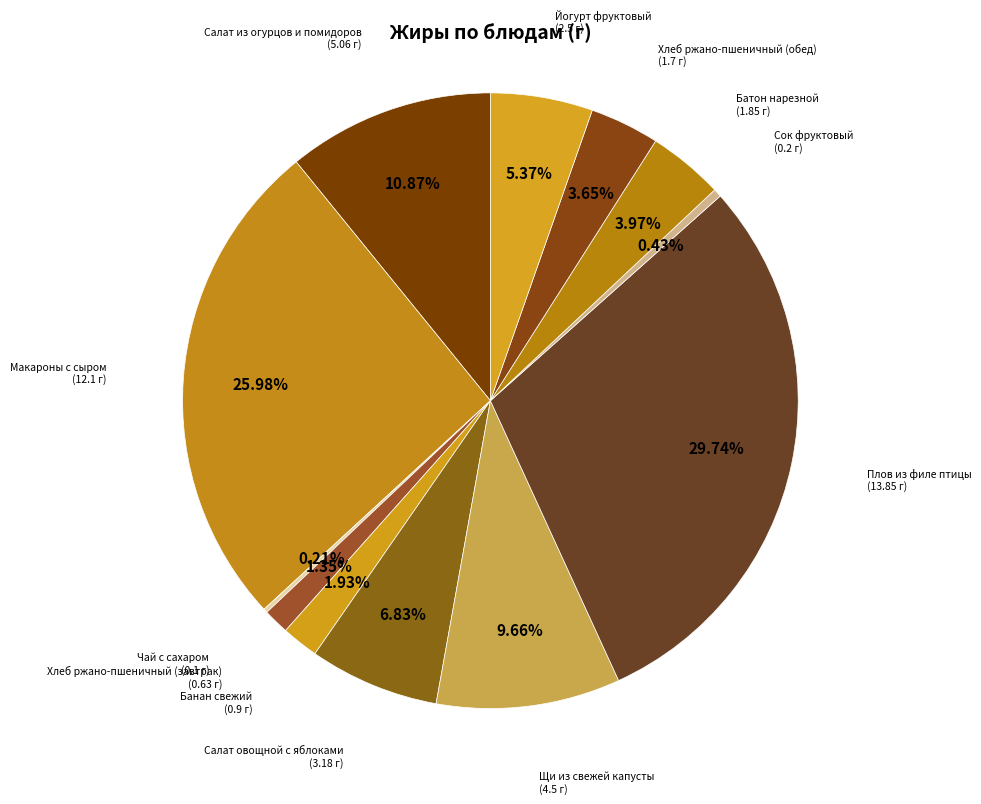

Which category has the smallest portion of the pie?

Чай с сахаром